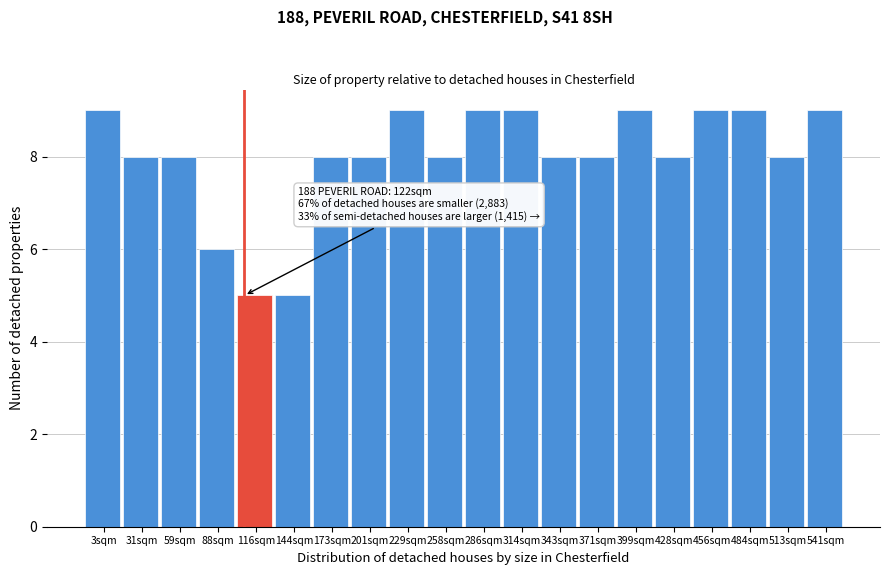

Reading left to right, list all the values displayed in this chart.

3sqm=9	31sqm=8	59sqm=8	88sqm=6	116sqm=5	144sqm=5	173sqm=8	201sqm=8	229sqm=9	258sqm=8	286sqm=9	314sqm=9	343sqm=8	371sqm=8	399sqm=9	428sqm=8	456sqm=9	484sqm=9	513sqm=8	541sqm=9